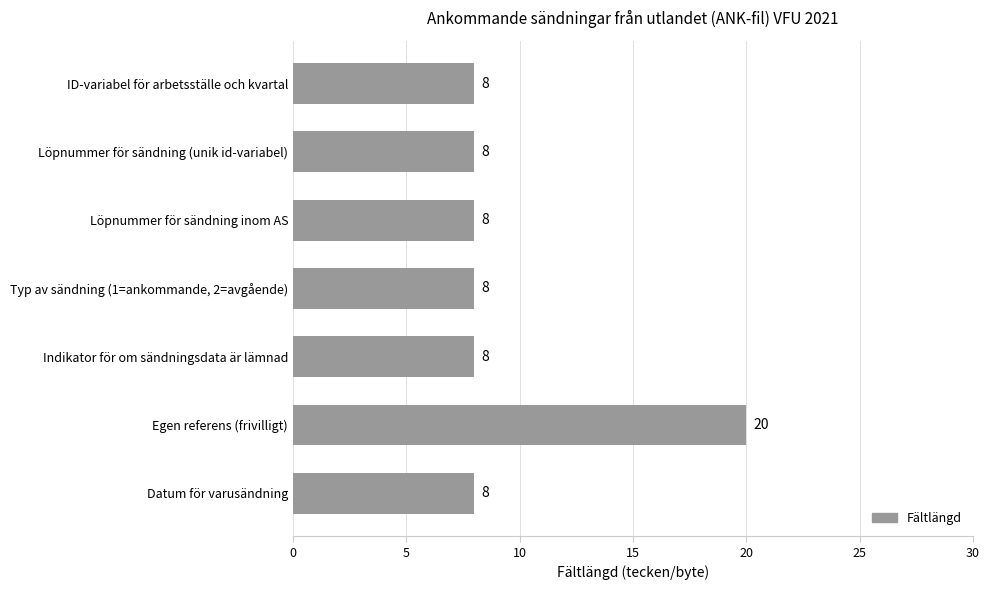

Approximately how many times larger is the value at Datum för varusändning compared to Löpnummer för sändning (unik id-variabel)?

1.0